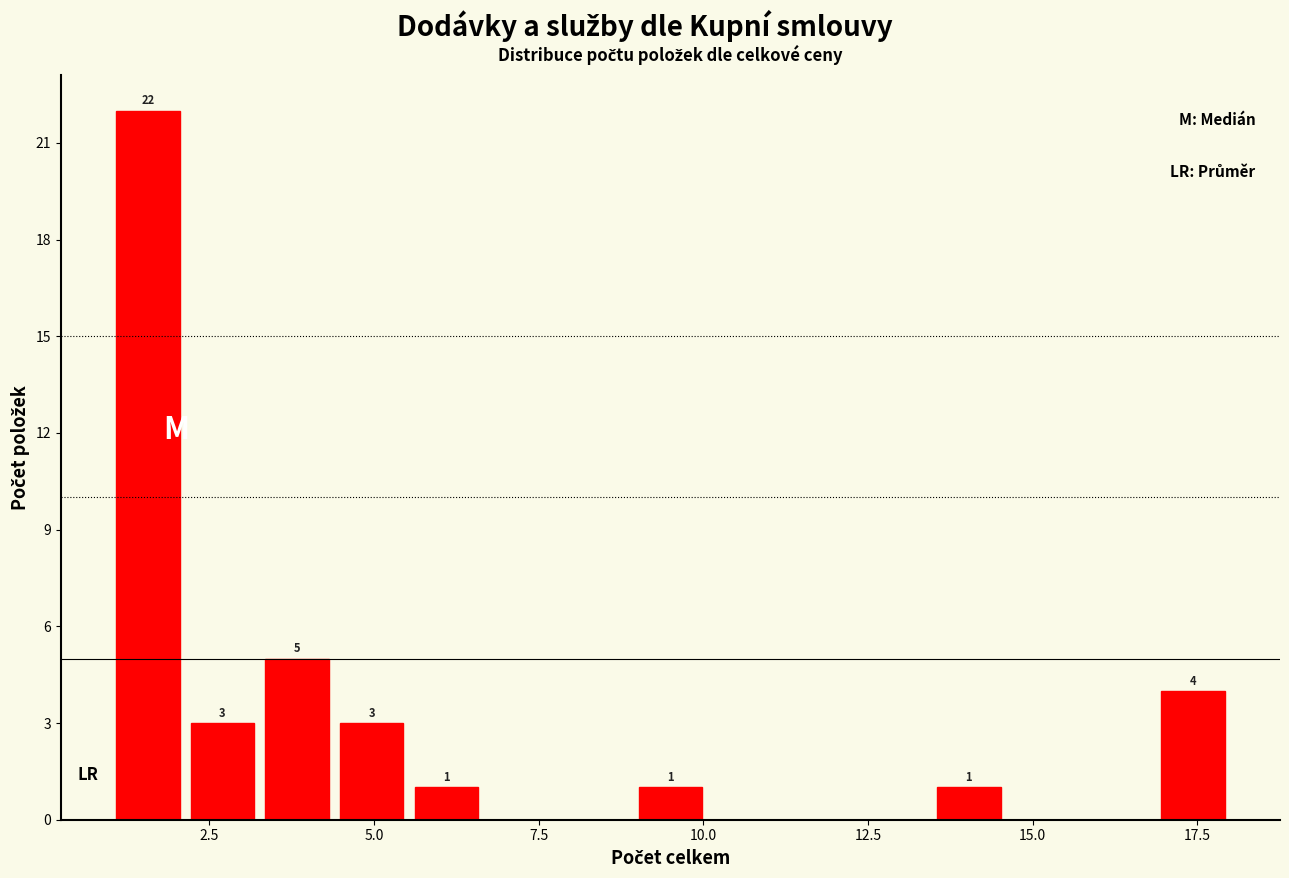

Read against the x-axis, roughly where is the centre of the tallest bar?

1.5